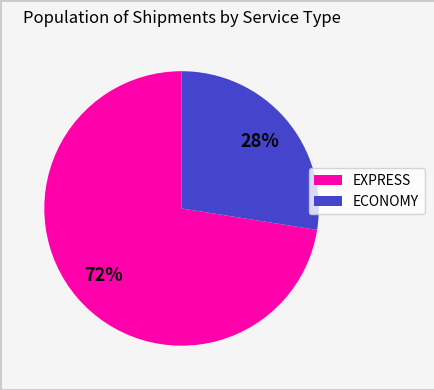

Count the number of slices in the pie.

2